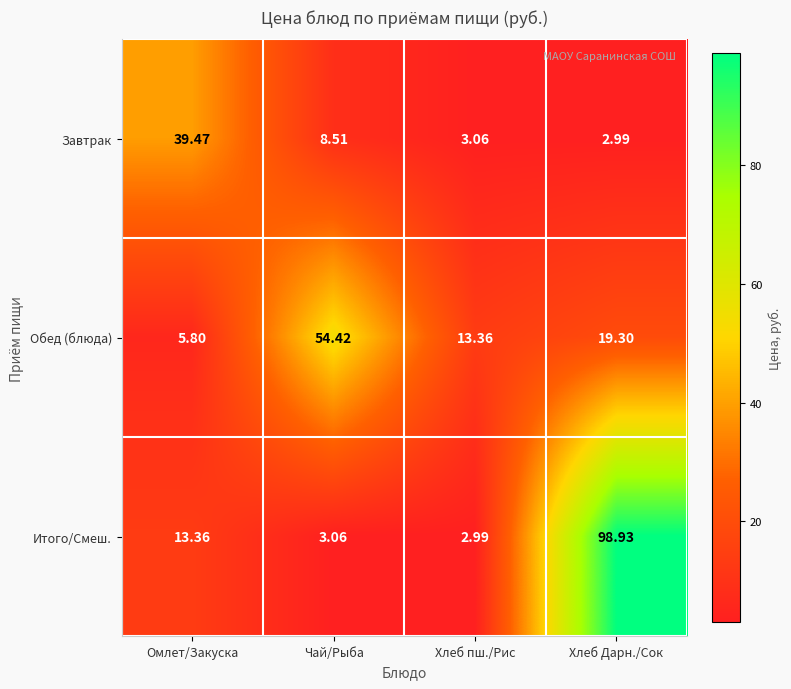

Which series has the largest total across all categories?

Итого/Смеш.